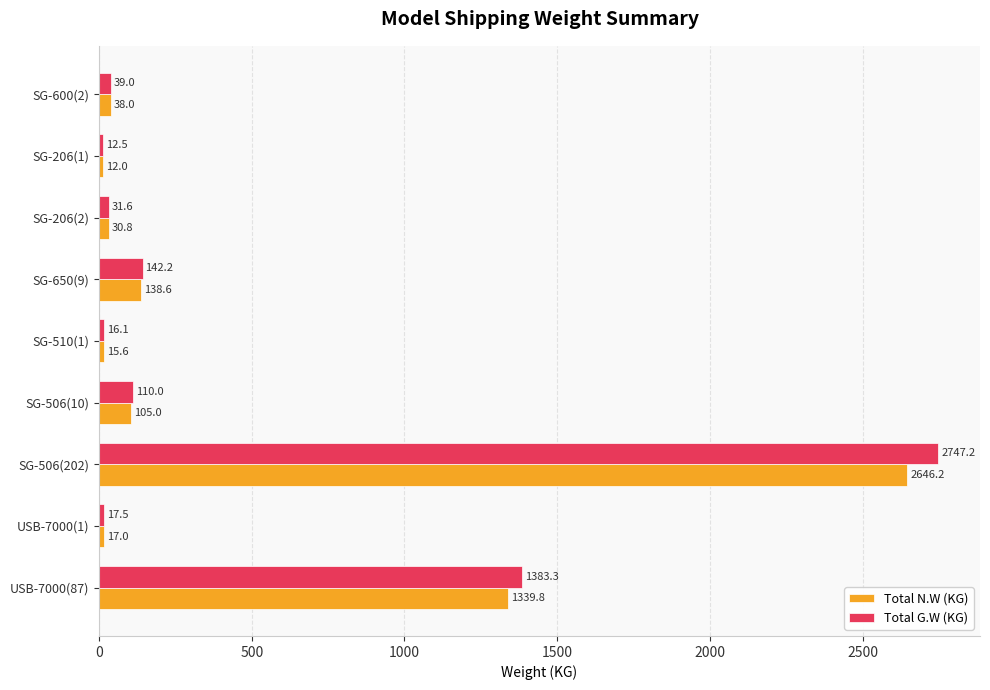

How many series are shown in this chart?

2